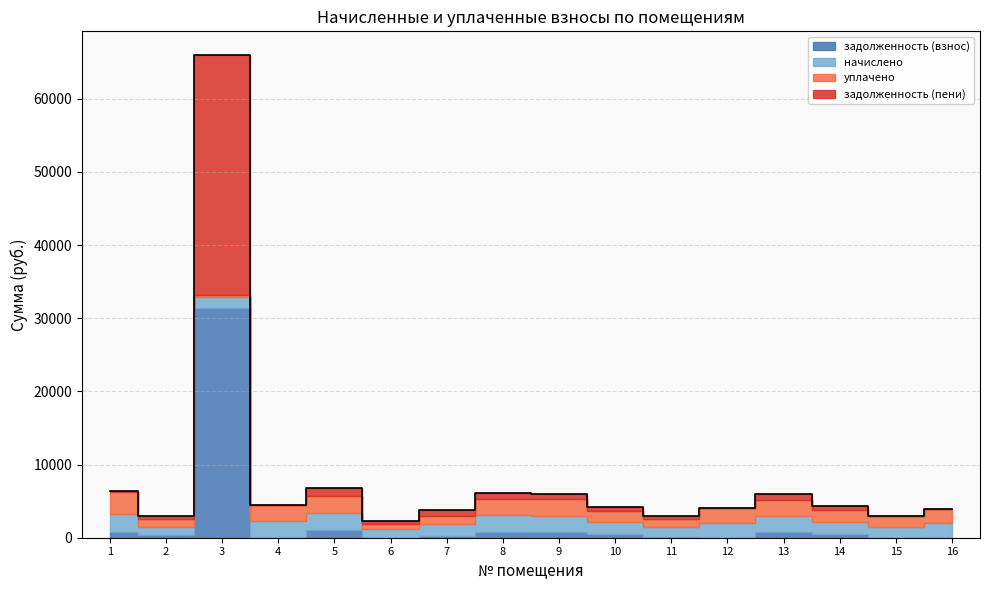

At which category is the sum across all series the highest?

3